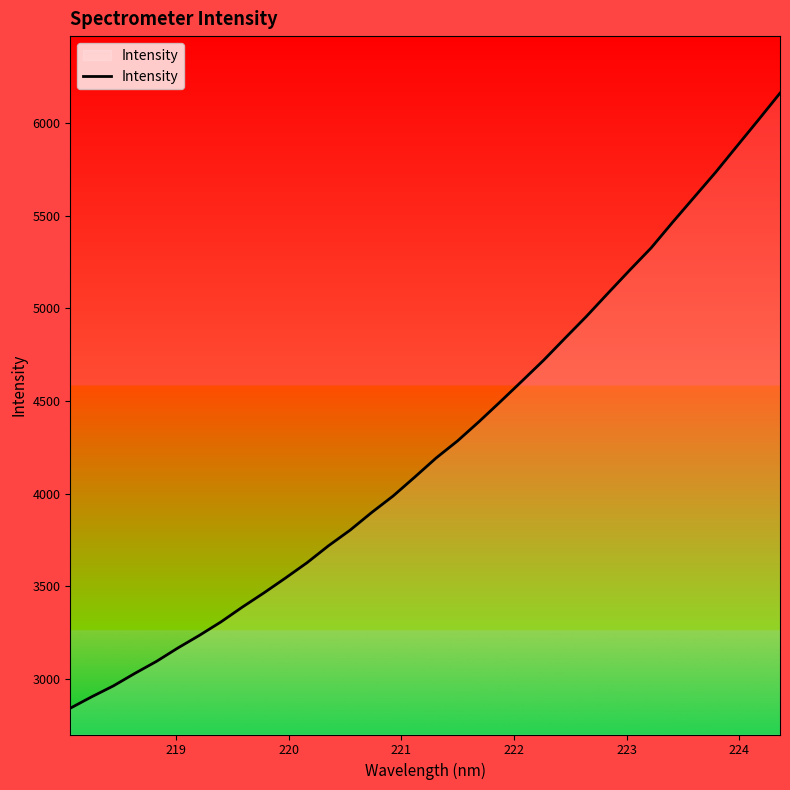

What is the greatest value displayed?

6163.1